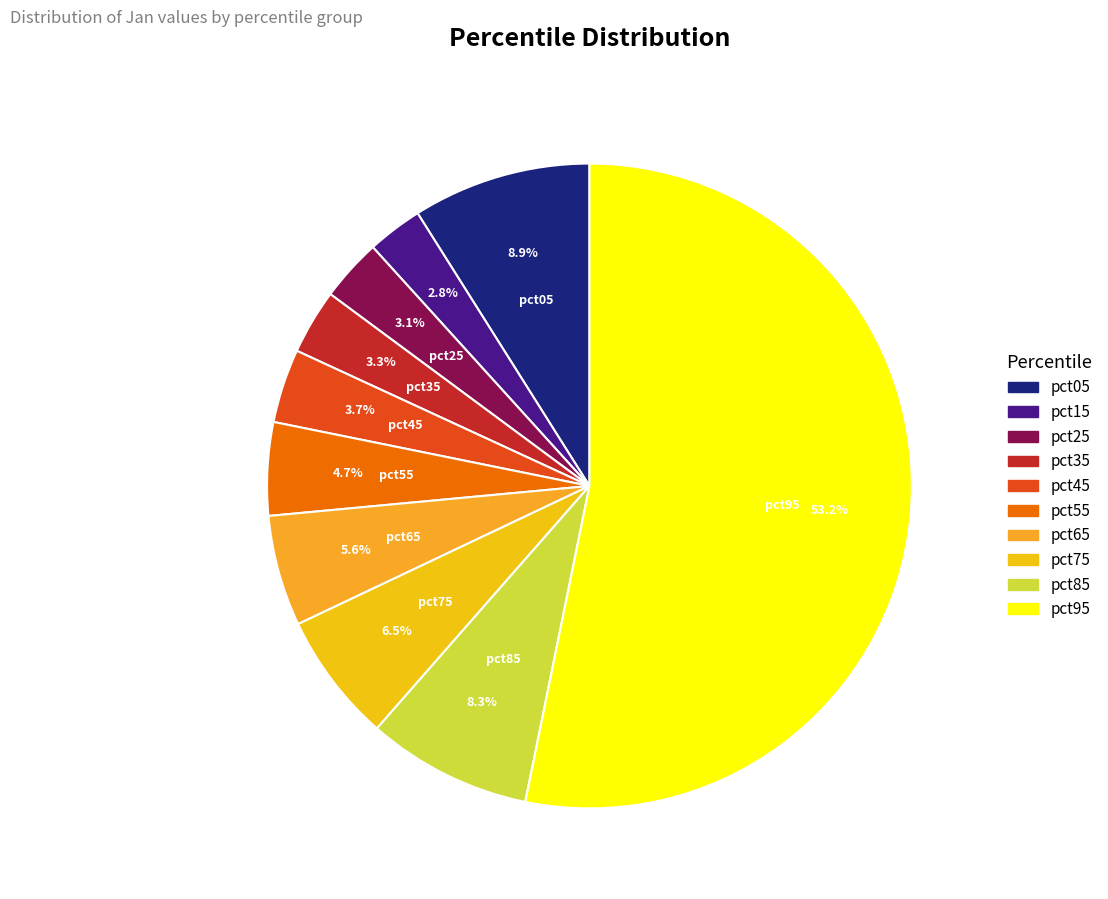

True or false: pct25 accounts for 10% of the total.

False